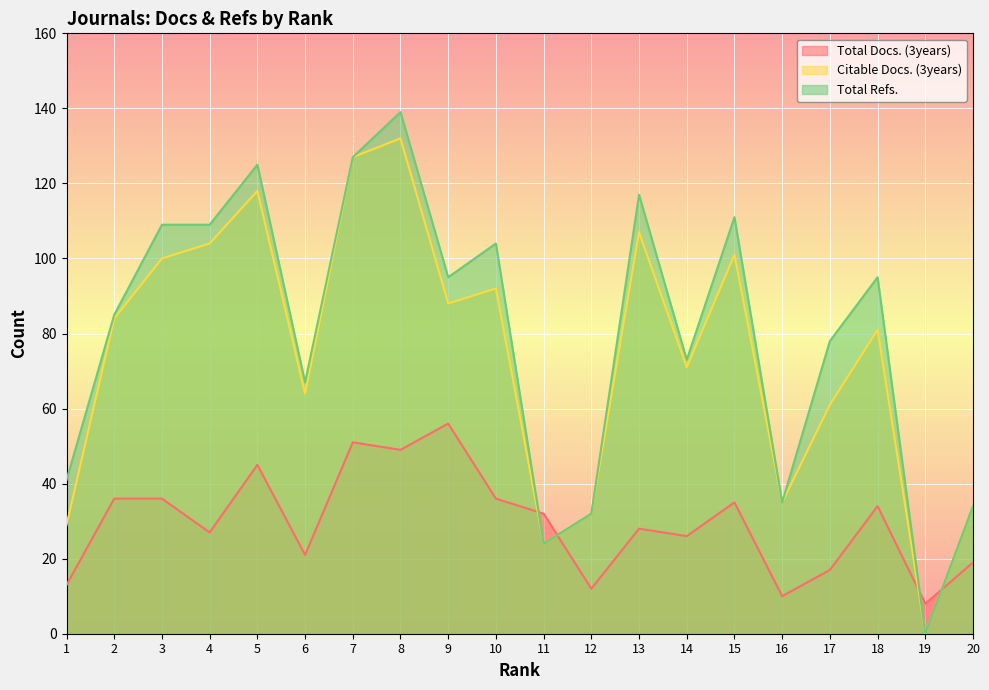

Where is Citable Docs. (3years) nearest to the value 66?

6